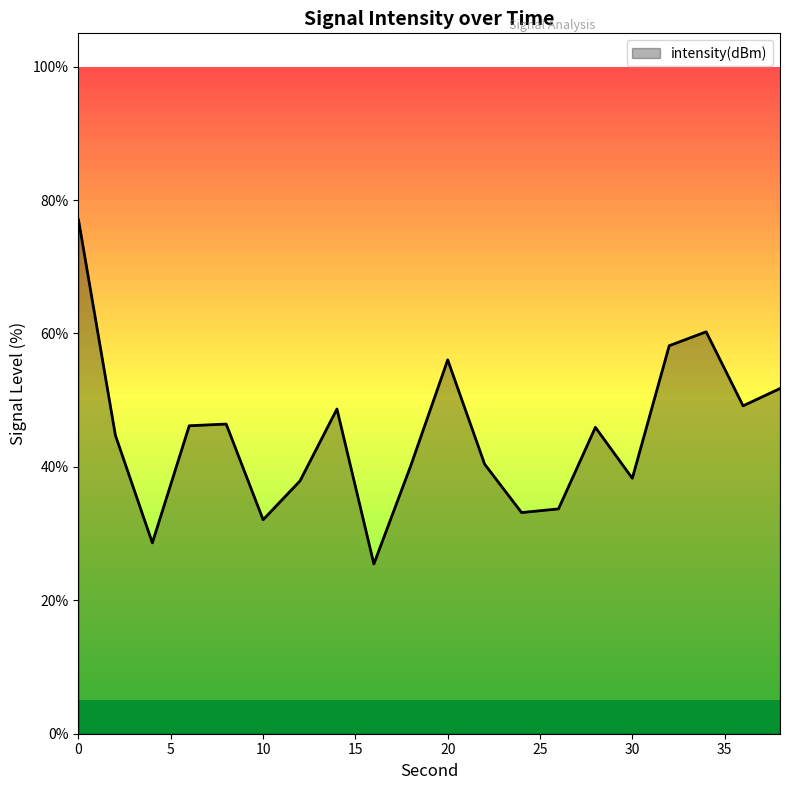

What is the difference between the maximum and minimum values?

51.6